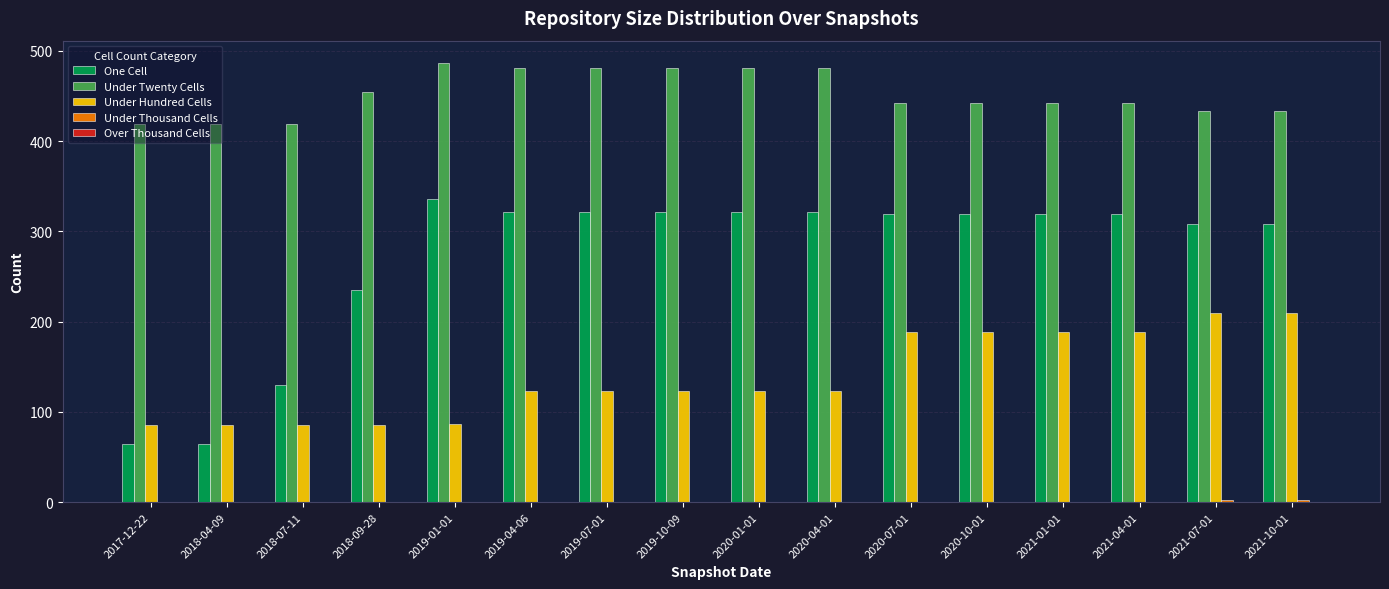

At which label is One Cell closest to 200?

2018-09-28